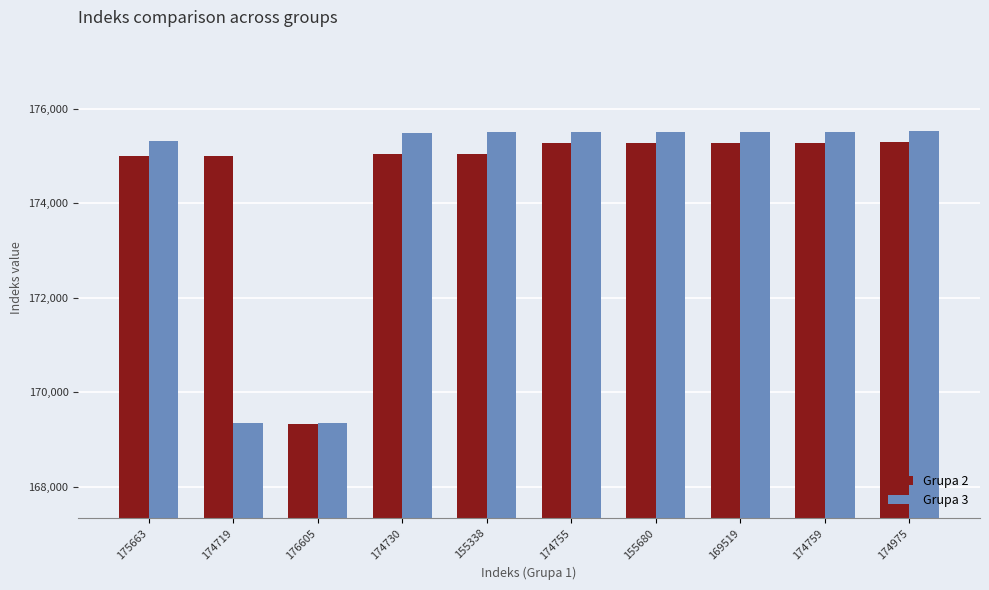

List the series in order of their overall mean, lowest first.

Grupa 3, Grupa 2